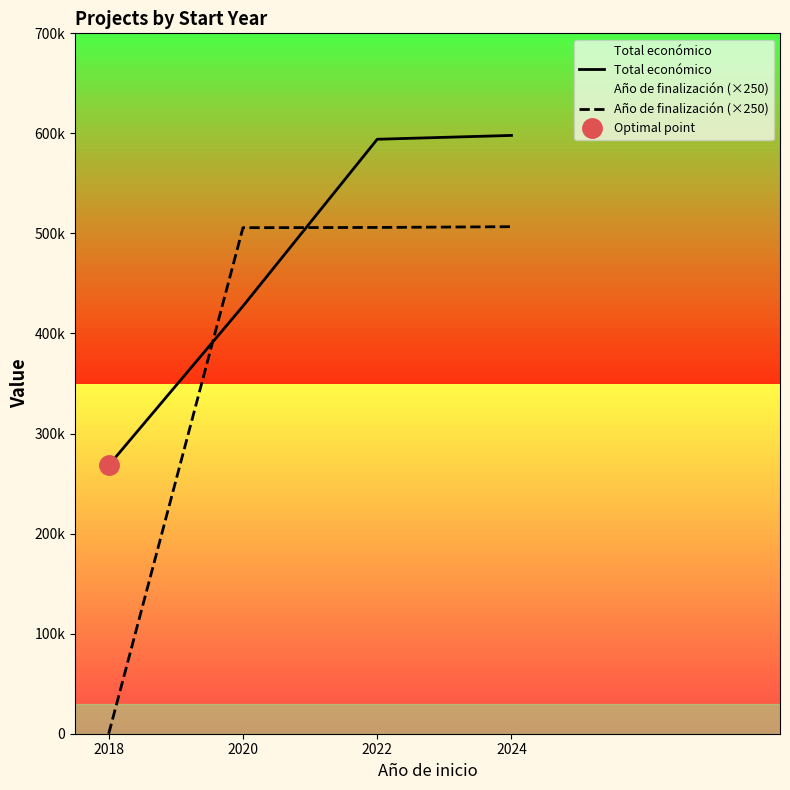

What is the total value across all series at 2024?

1104714.5